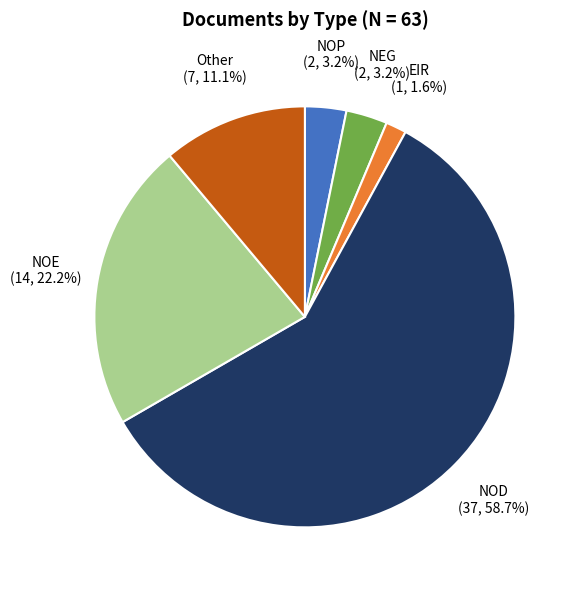

What portion of the pie excludes NOP?

96.8%